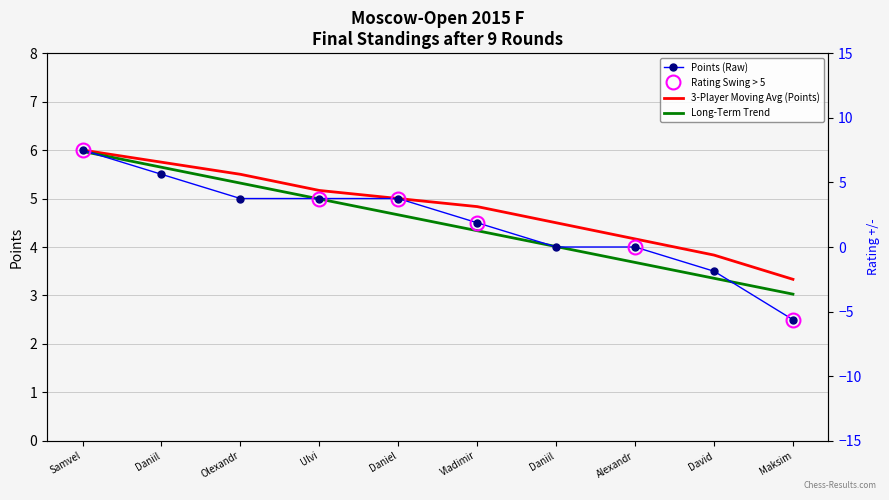

Which series has the widest spread of values?

Points (Raw)